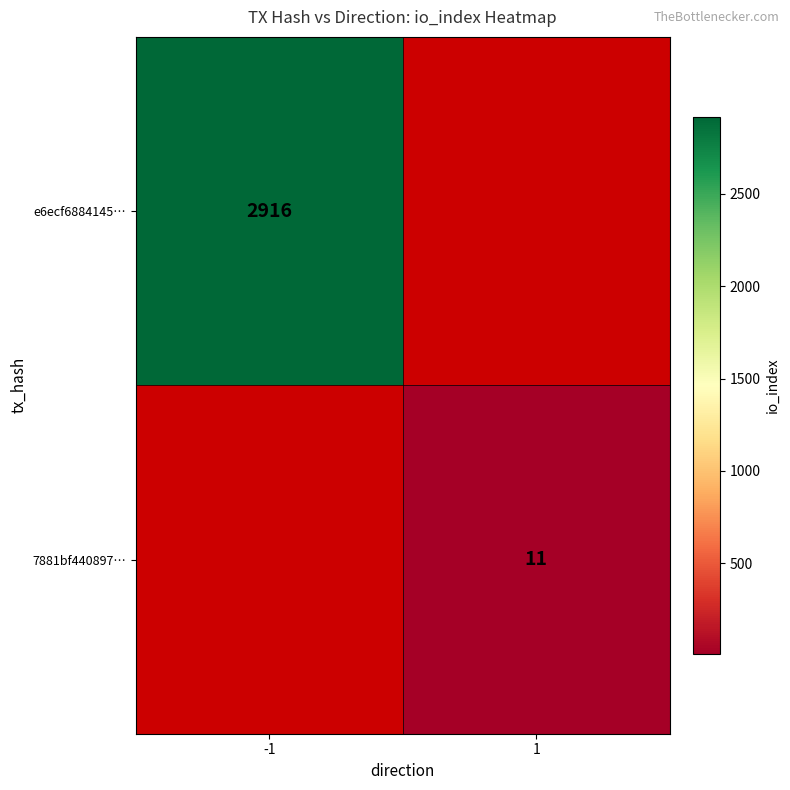

Is it true that 7881bf440897… equals 3.7 at 1?

False